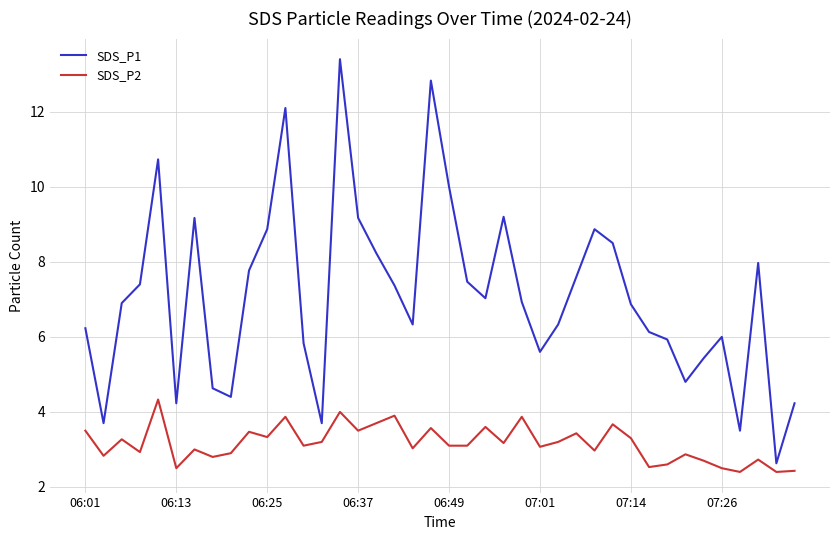

What is the difference between the maximum and minimum values in the SDS_P2 series?

1.9